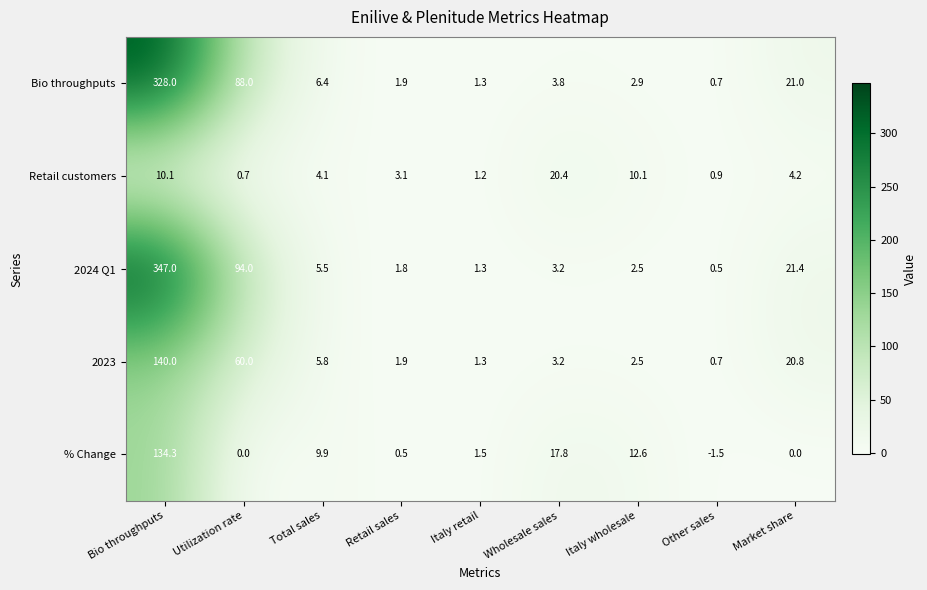

At which category is the sum across all series the highest?

Bio throughputs